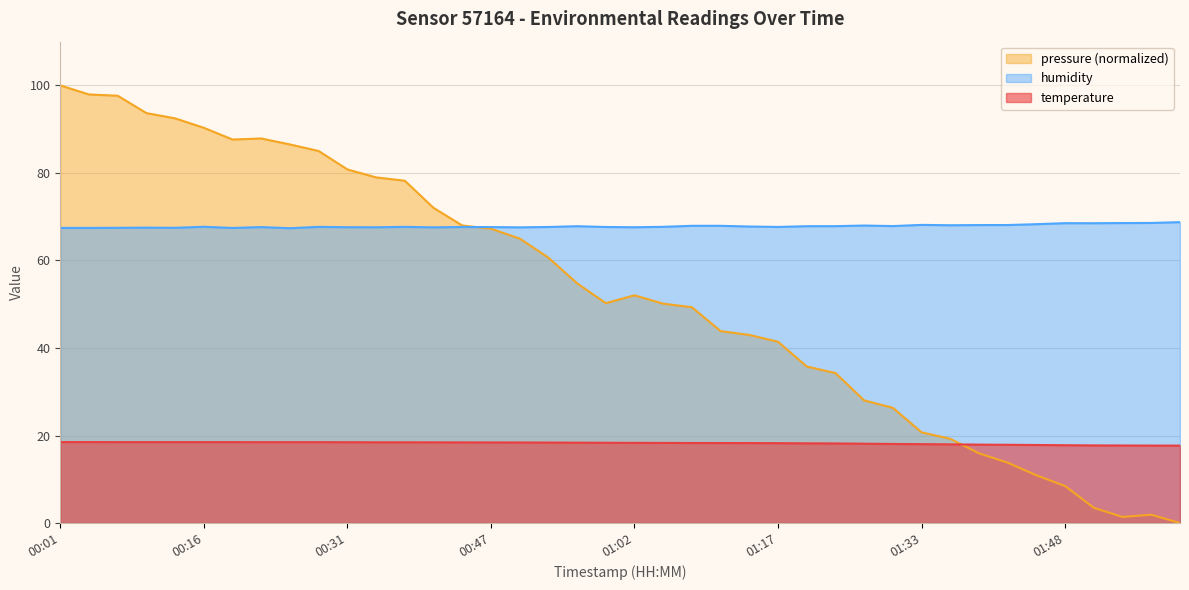

What is the maximum value shown in the chart?

100.0